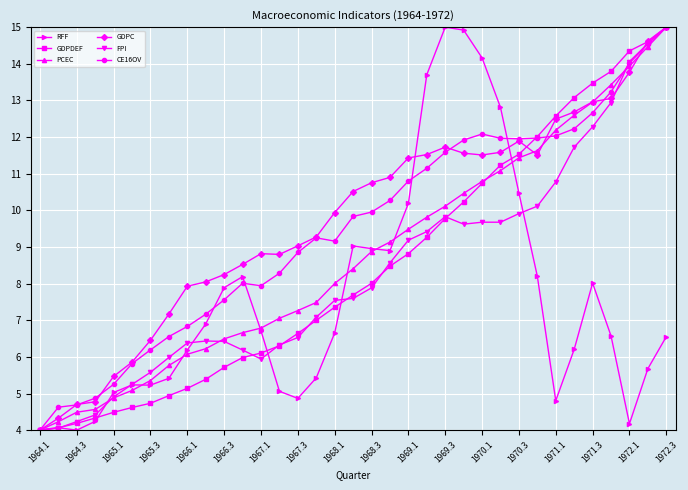

What is the highest value of the PCEC series?

15.0